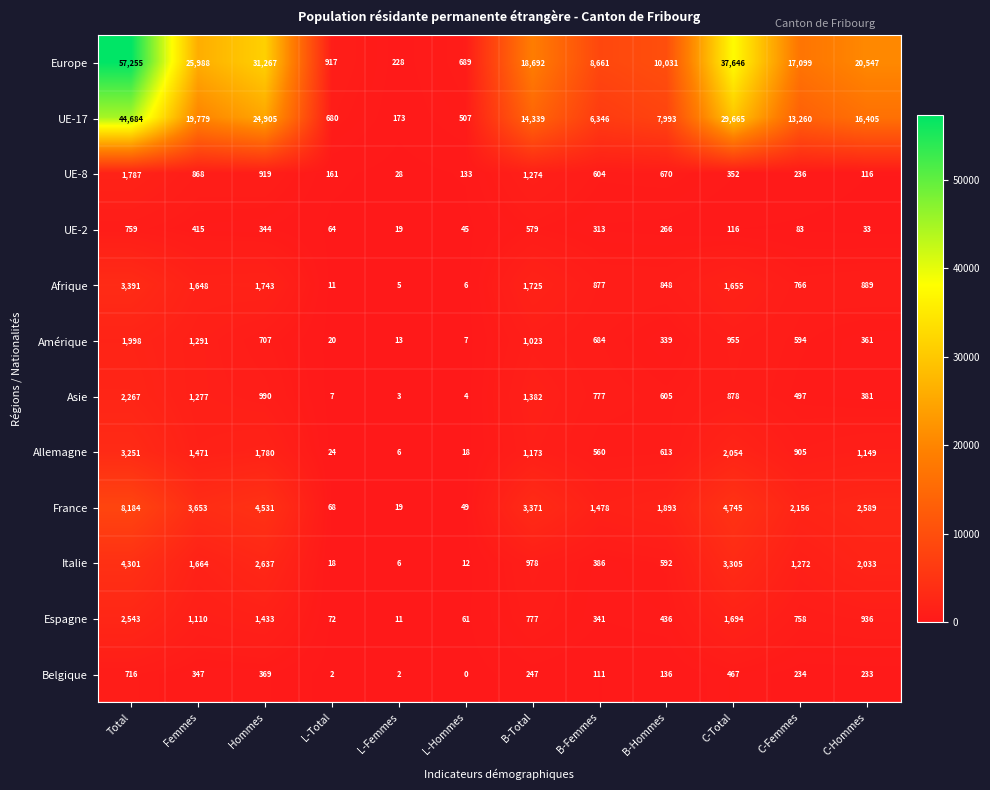

How many values in the UE-2 series are below 266?

6